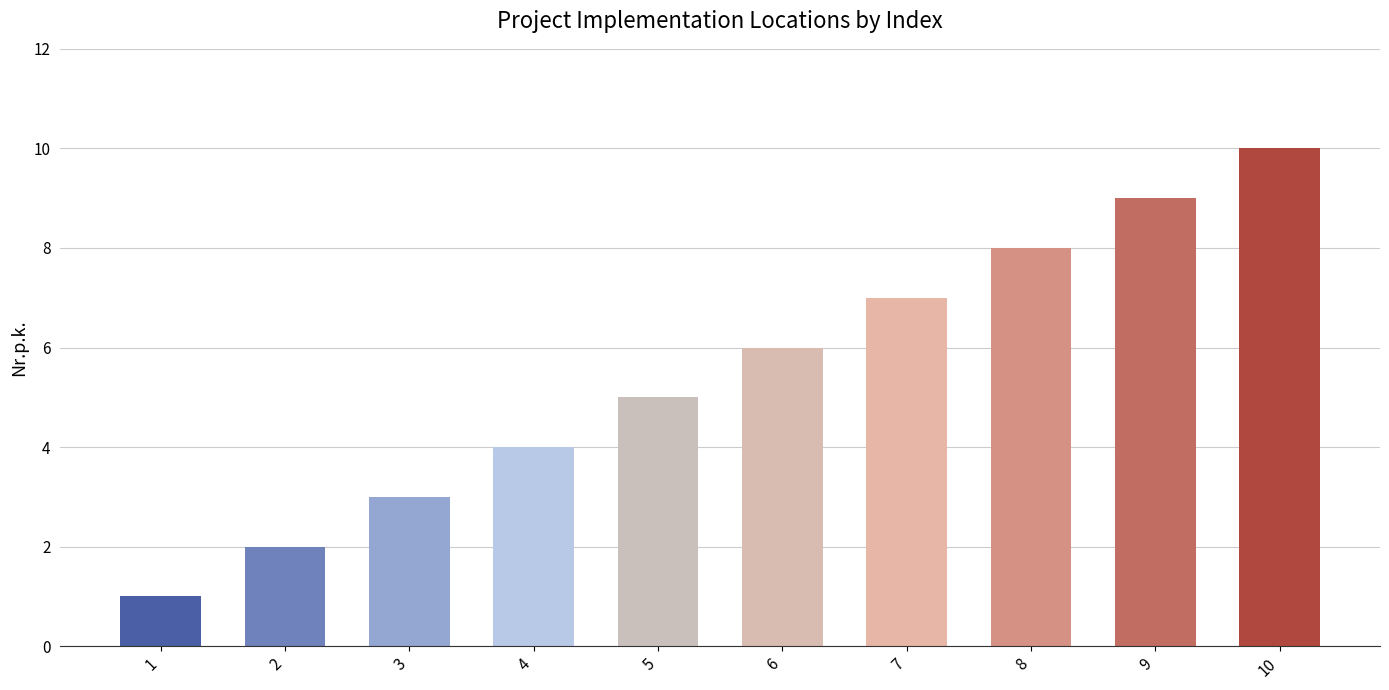

Between 2 and 1, which is larger?

2